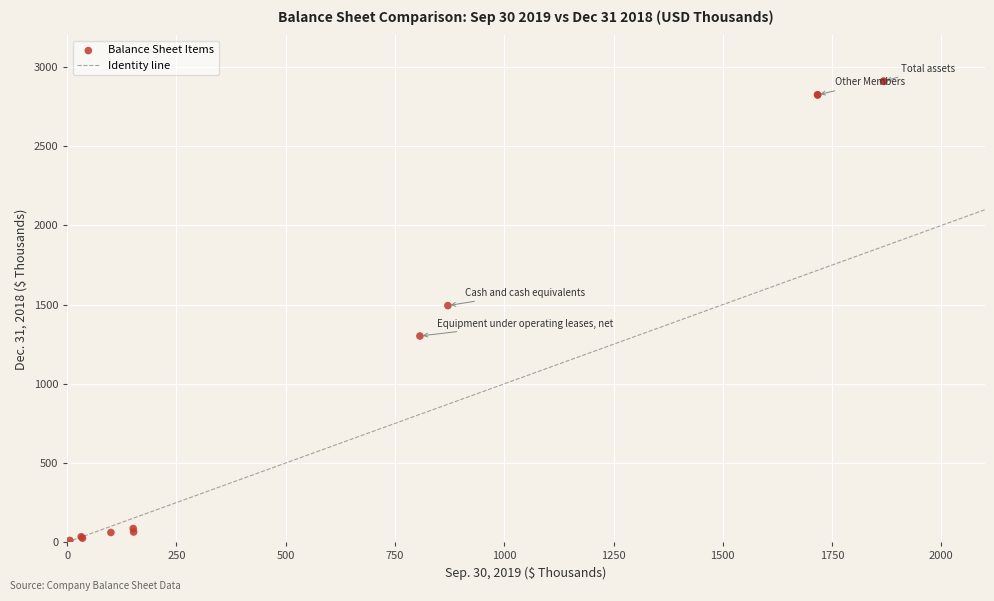

What Y value in the scatter plot is closest to 1461?

1494